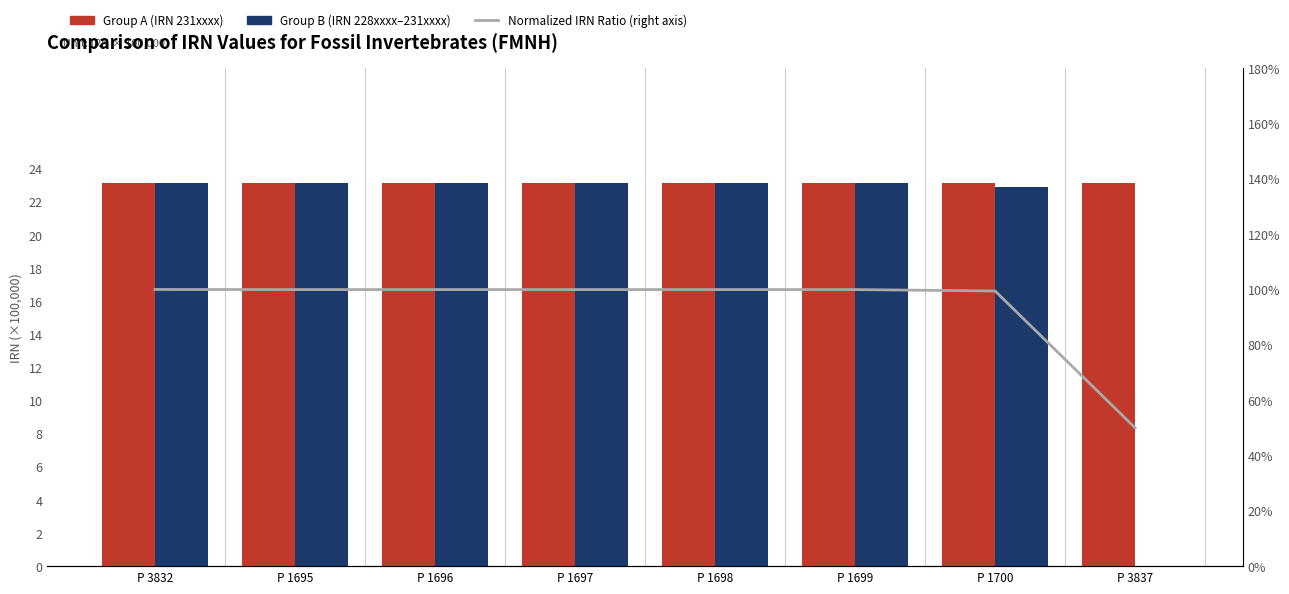

At P 1699, list the series in order from smallest to largest.

Normalized IRN Ratio (right axis), Group A (Catalog P 3832–P 3856), Group B (Catalog PE 53941–P 3853)